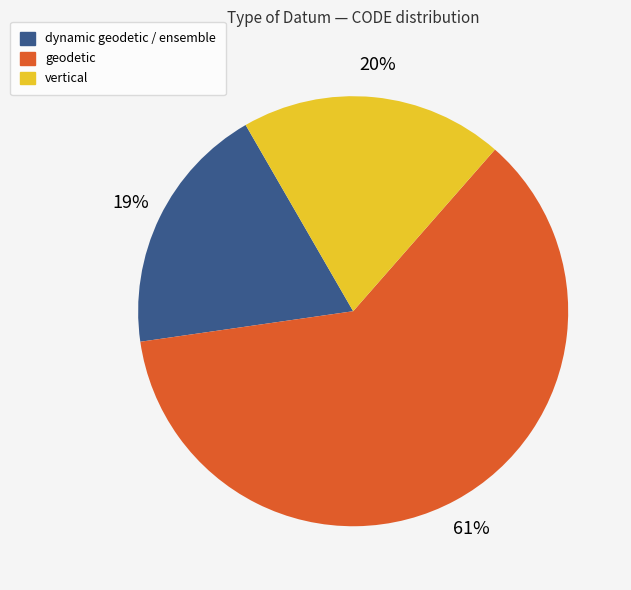

Is there any slice that represents more than half of the pie?

Yes